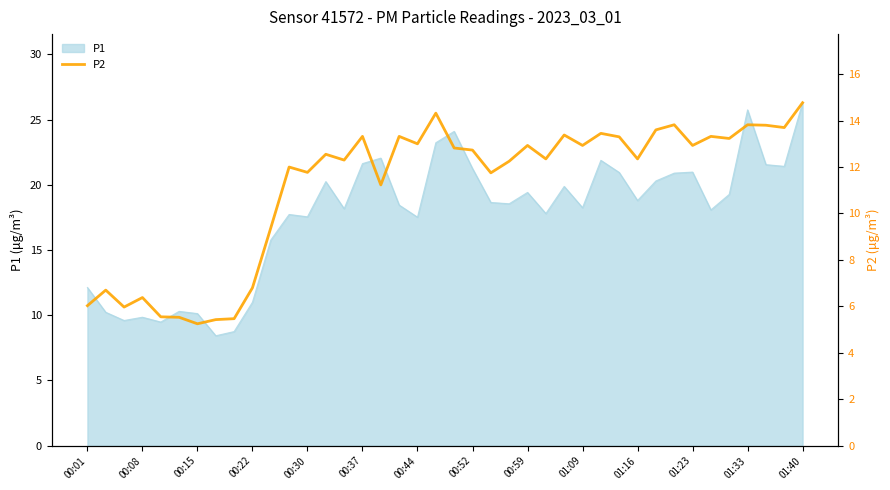

True or false: the data shows 5.5 at 38.

False